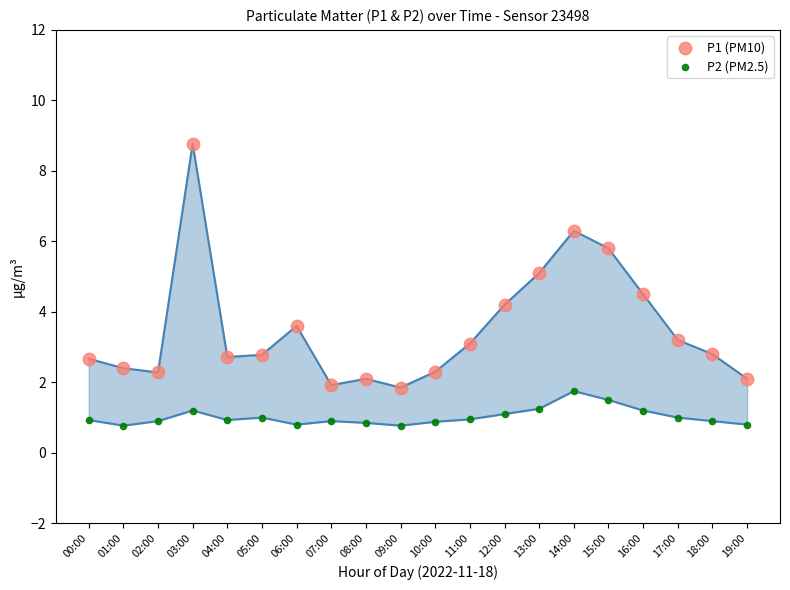

Across all series, what Y value is closest to 4?

4.2